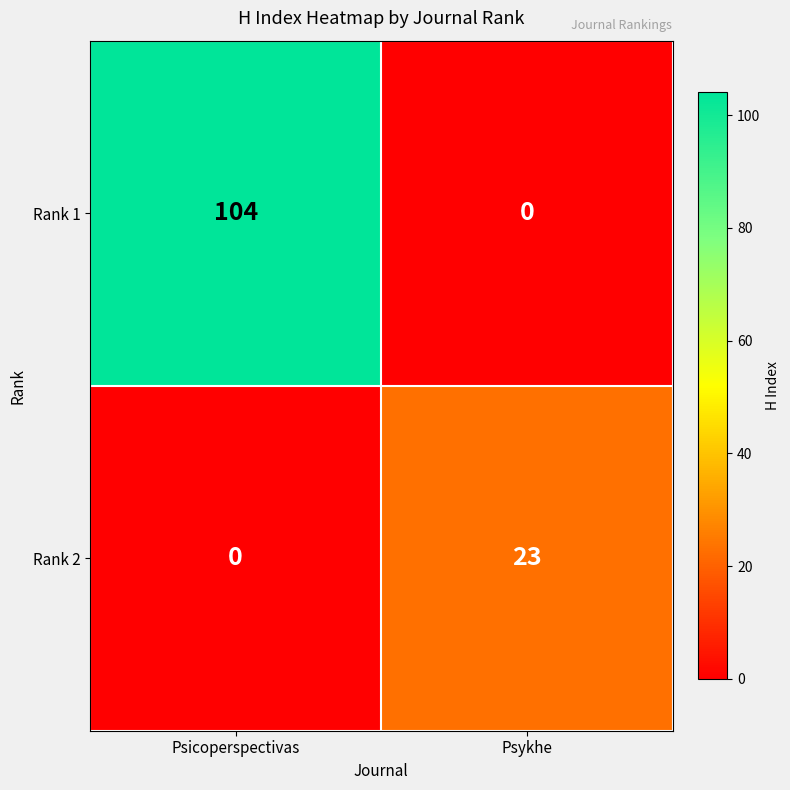

At Psicoperspectivas, list the series in order from smallest to largest.

Rank 2, Rank 1